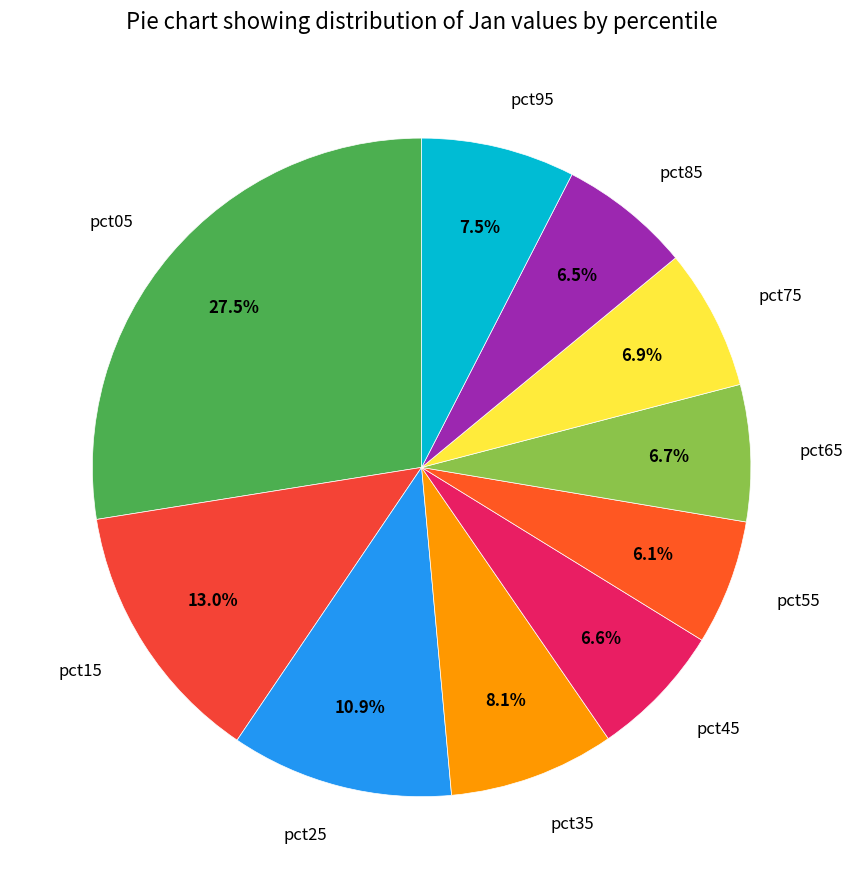

Which category has the biggest portion of the pie?

pct05